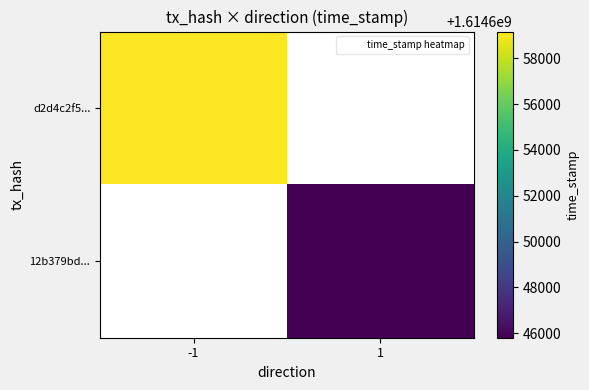

List the series in order of their overall mean, lowest first.

12b379bd..., d2d4c2f5...